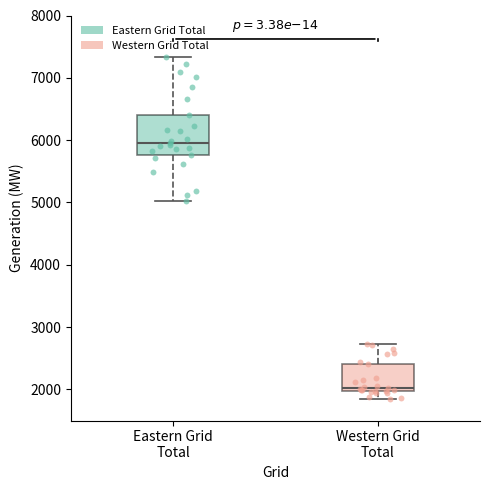

Reading left to right, read every box against the y-axis: the position of its median line, the range the box covers, and the ends of its whiskers. The values are not printed on the chart, so give them approximately, as read against the axis.

Eastern Grid Total: median 6000, box 5800 to 6400, whiskers 5000 to 7300
Western Grid Total: median 2000 (just above the box's lower edge), box 2000 to 2400, whiskers 1800 to 2700